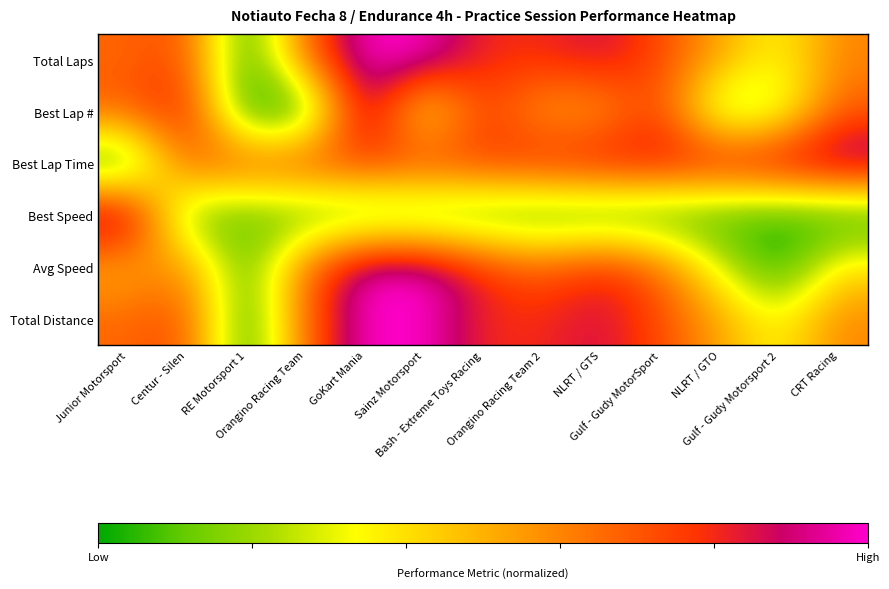

What is the greatest value displayed?

1.0